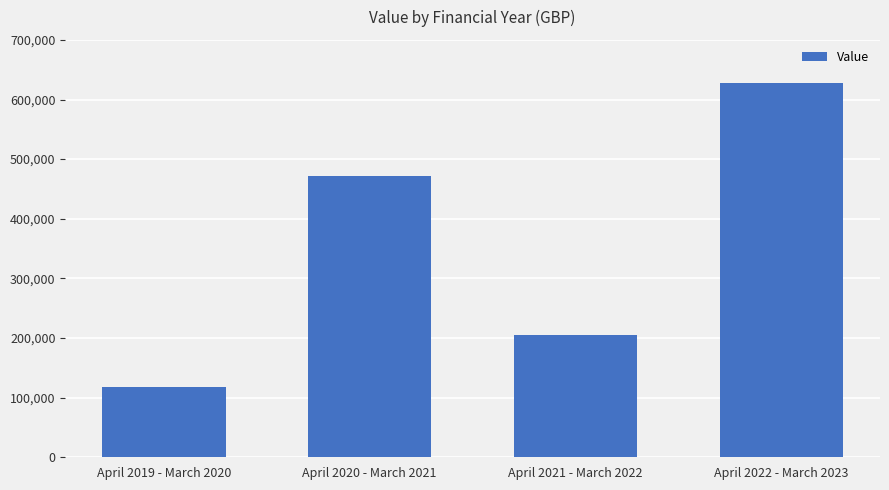

What is the label of the 4th bar from the right?

April 2019 - March 2020